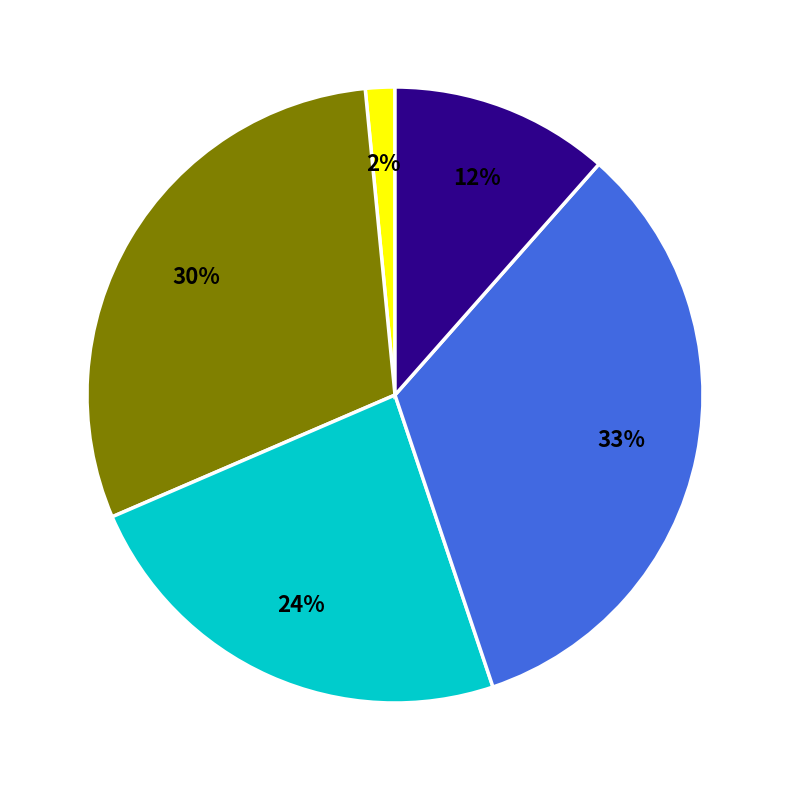

How many slices are in this pie chart?

5